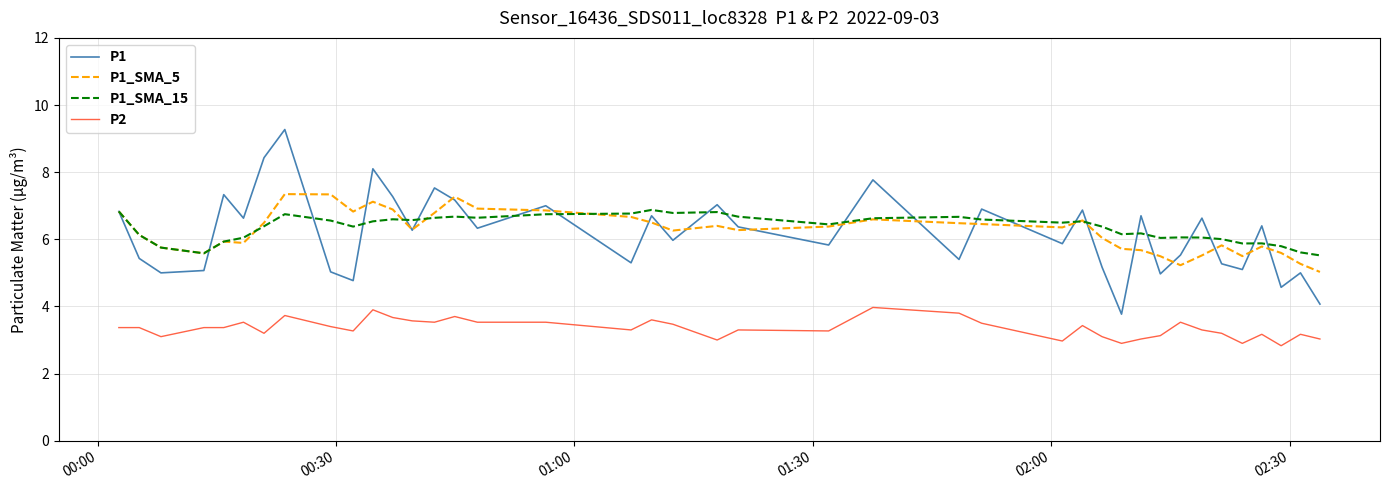

Which series has the widest spread of values?

P1